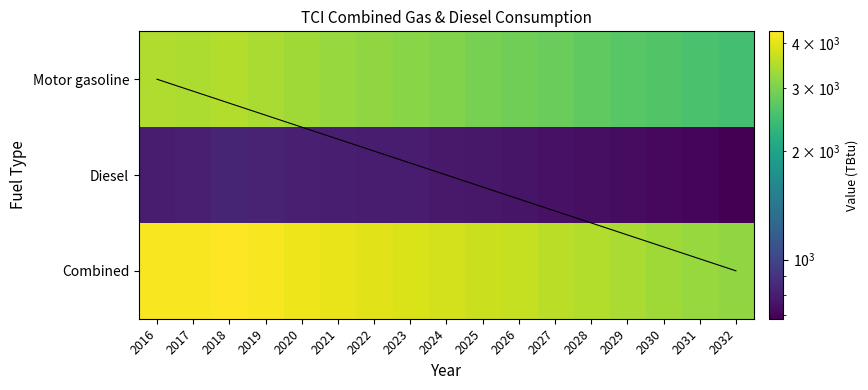

Is it true that Combined equals 3820 at 2024?

True